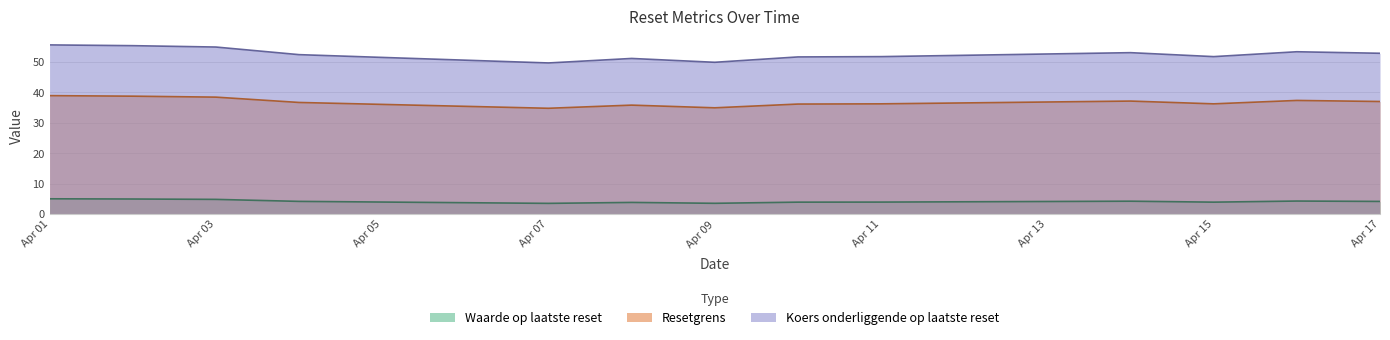

Where is the first local maximum for Koers onderliggende op laatste reset?

2025-04-08